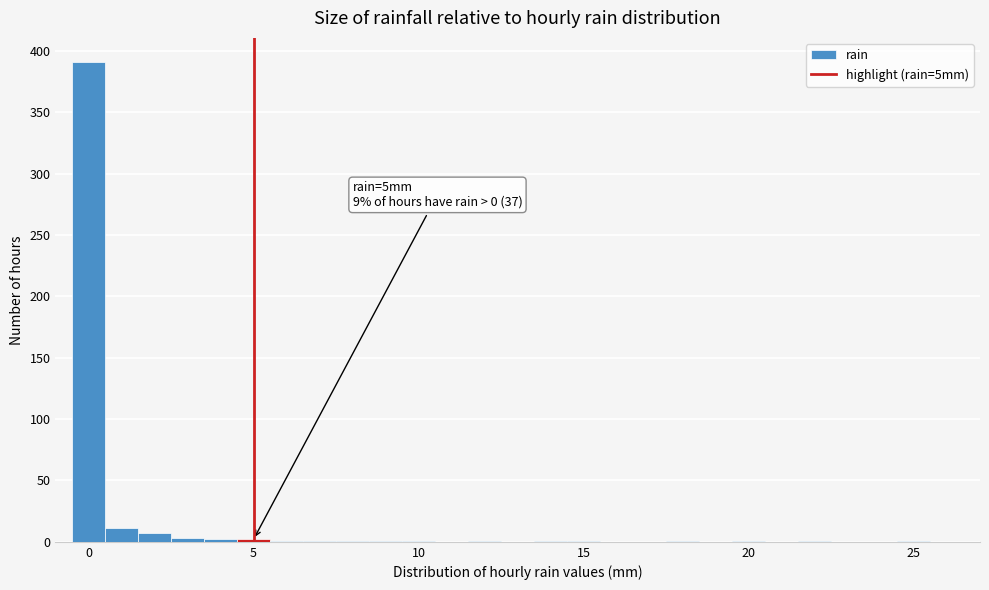

Around what value on the x-axis is the tallest bar? Give the approximate position of its centre, as read against the axis.

0.0